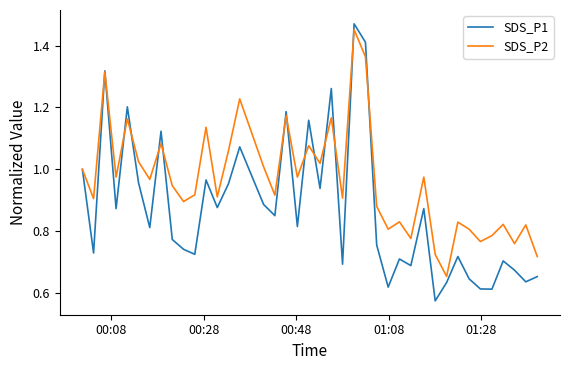

Which series has the largest range (max minus min)?

SDS_P1